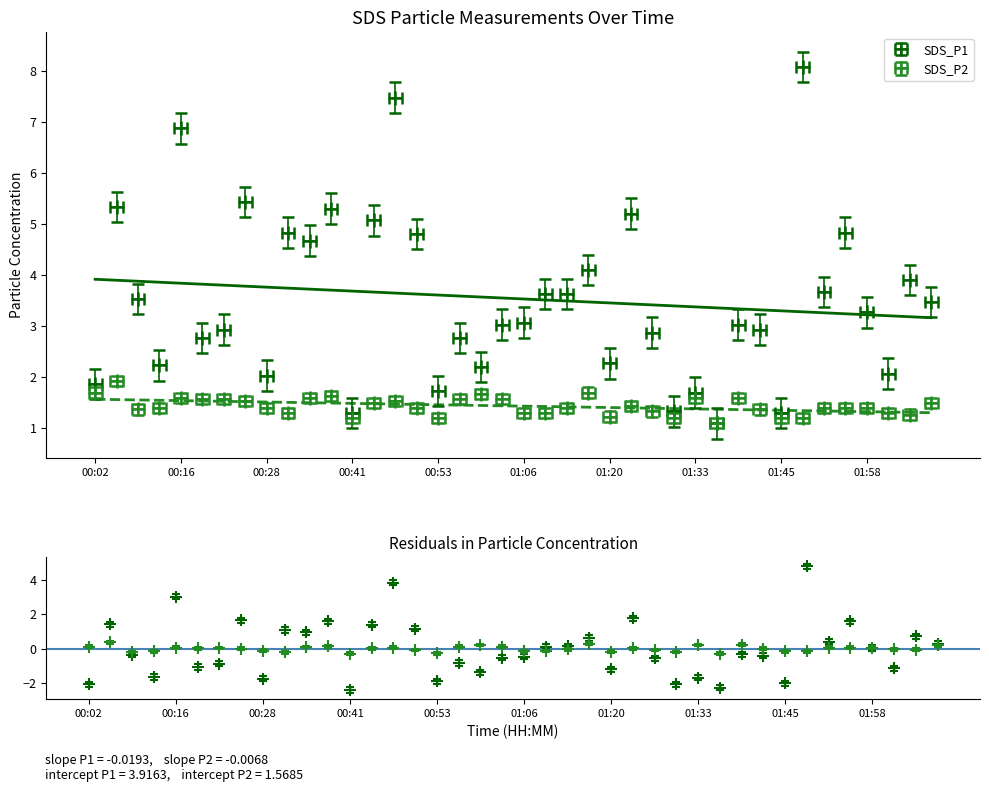

How many series are shown in this chart?

2